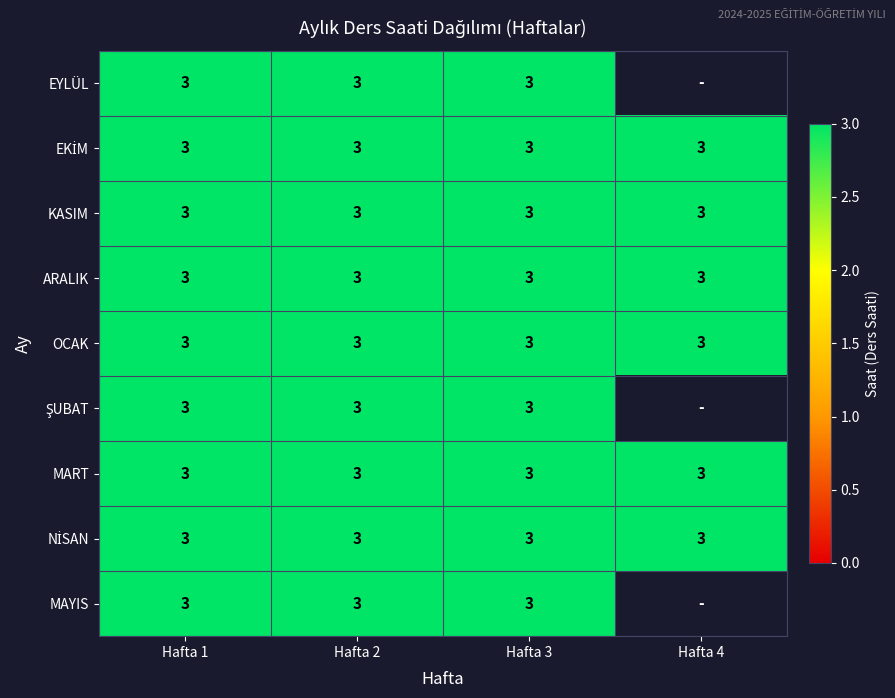

Reading left to right, extract all data points from this chart.

EYLÜL: Hafta 1=3	Hafta 2=3	Hafta 3=3	Hafta 4=0
EKİM: Hafta 1=3	Hafta 2=3	Hafta 3=3	Hafta 4=3
KASIM: Hafta 1=3	Hafta 2=3	Hafta 3=3	Hafta 4=3
ARALIK: Hafta 1=3	Hafta 2=3	Hafta 3=3	Hafta 4=3
OCAK: Hafta 1=3	Hafta 2=3	Hafta 3=3	Hafta 4=3
ŞUBAT: Hafta 1=3	Hafta 2=3	Hafta 3=3	Hafta 4=0
MART: Hafta 1=3	Hafta 2=3	Hafta 3=3	Hafta 4=3
NİSAN: Hafta 1=3	Hafta 2=3	Hafta 3=3	Hafta 4=3
MAYIS: Hafta 1=3	Hafta 2=3	Hafta 3=3	Hafta 4=0